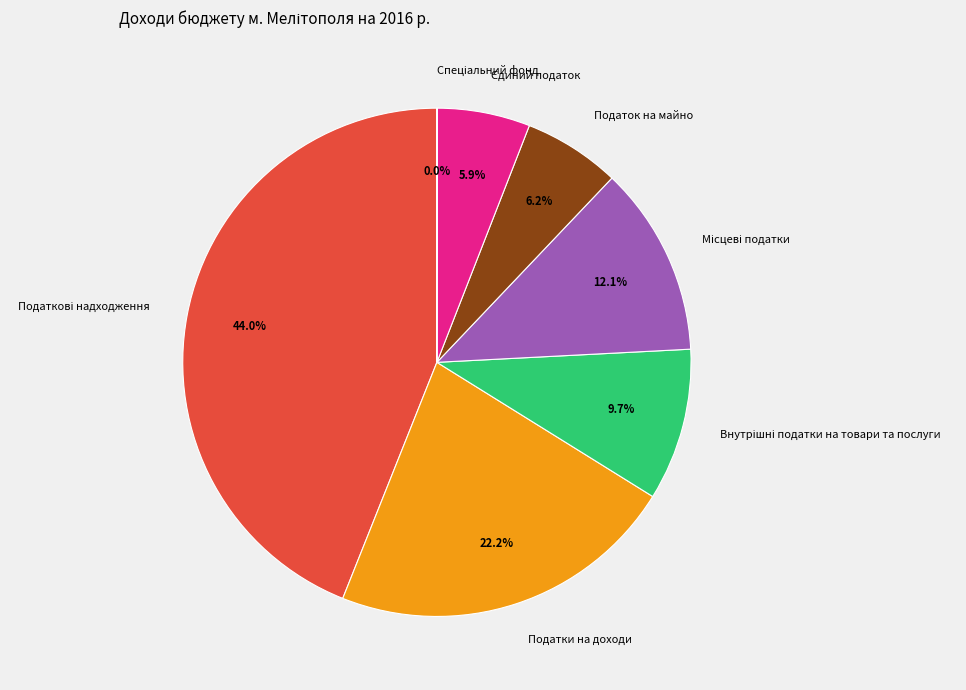

Does any single category account for the majority?

No